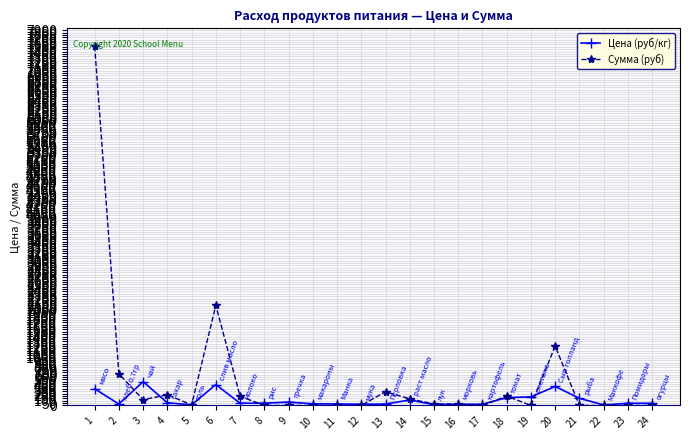

Is it true that Сумма (руб) equals 1944.2 at 20?

False